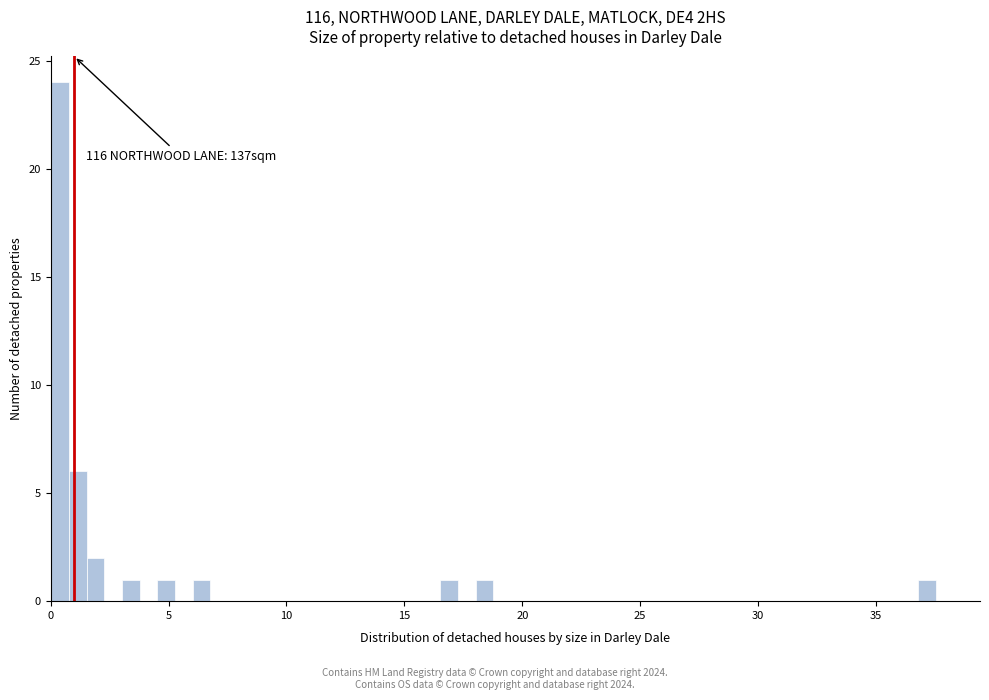

Around what value on the x-axis is the tallest bar? Give the approximate position of its centre, as read against the axis.

0.5